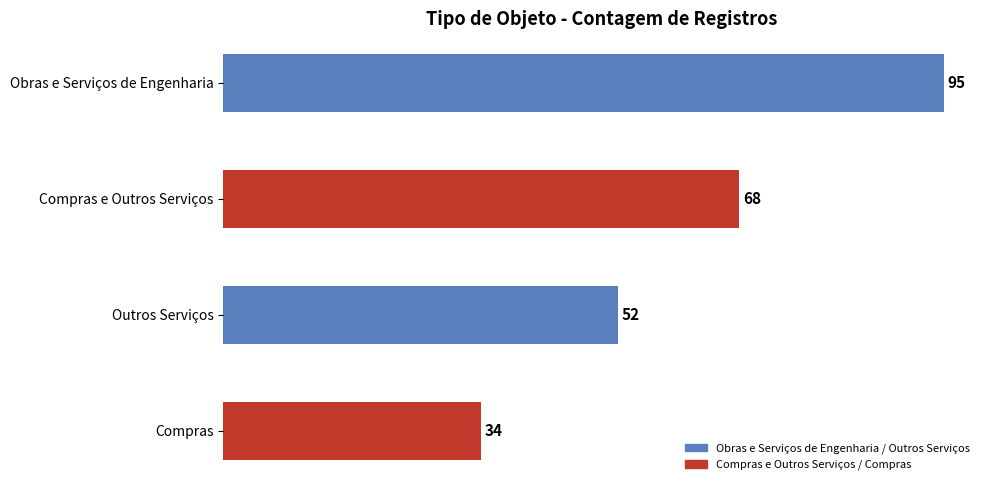

Count the values in the range 52 to 95.

3